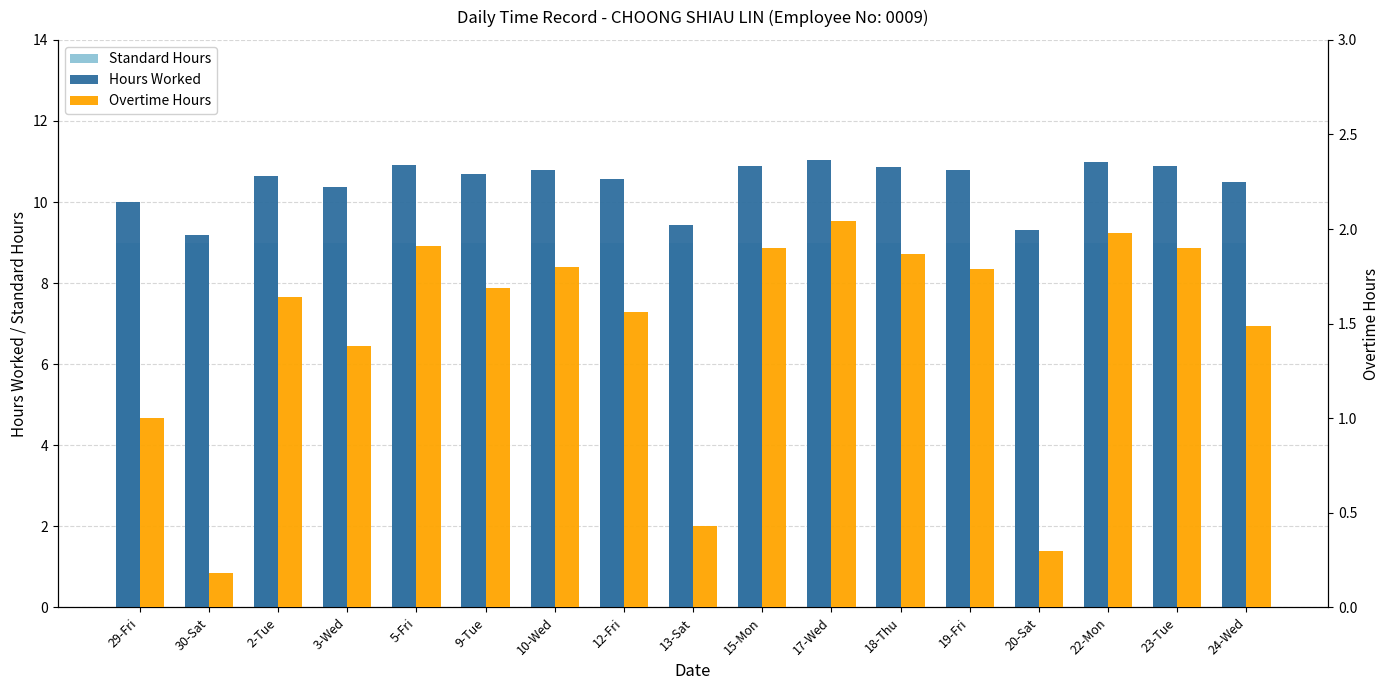

Which category has the lowest value in the Hours Worked series?

30-Sat